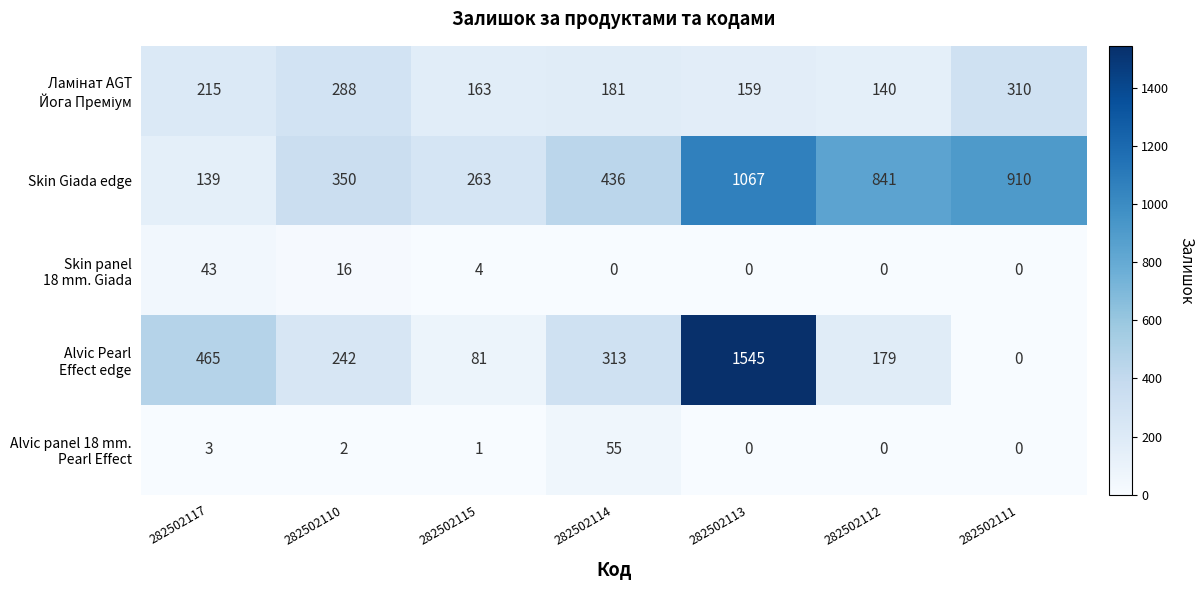

What is the difference between the highest and lowest values at 282502117?

462